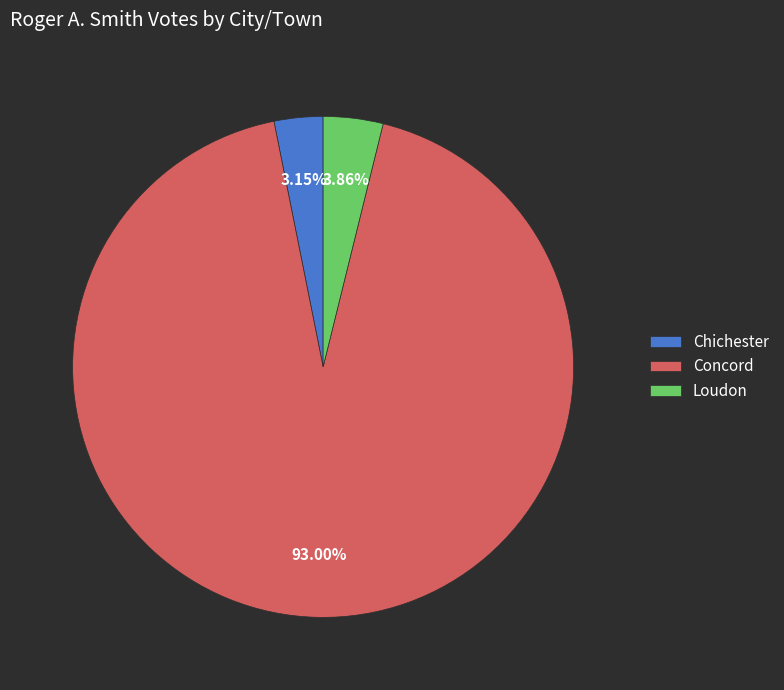

Approximately how many times larger is the value at Concord compared to Loudon?

24.1